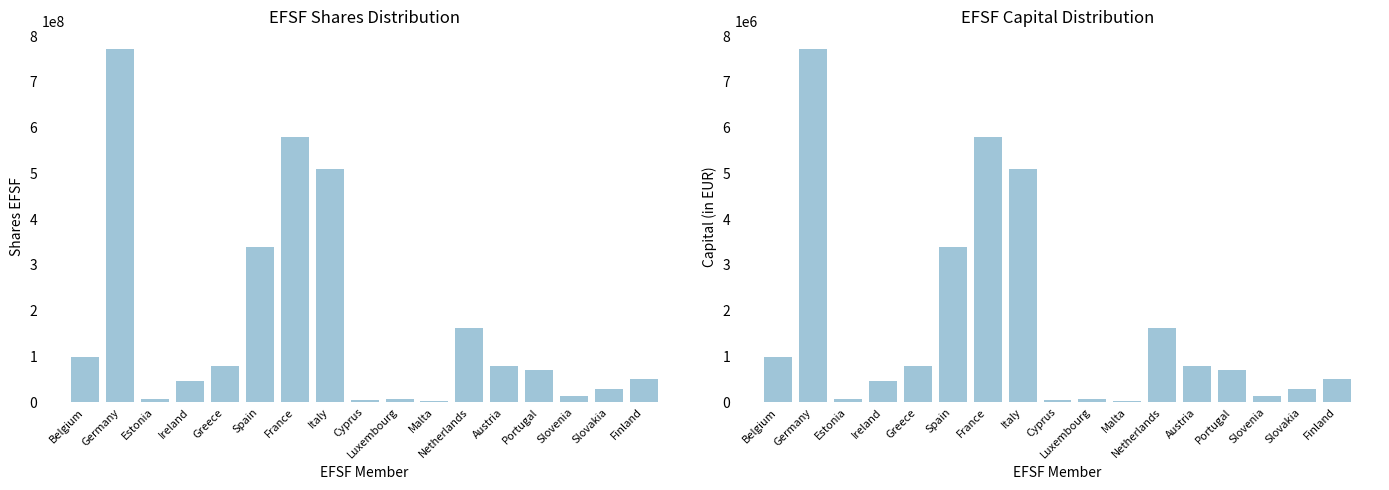

Reading right to left, extract all data points from this chart.

Shares EFSF: 51097174.0	28256464.0	13398796.0	71329846.0	79125435.0	162521534.0	2575437.0	7119129.0	5578757.0	509243918.0	579522400.0	338392963.0	80070849.0	45261689.0	7294357.0	771706294.0	98844650.0
Capital (in EUR): 510971.7	282564.6	133988.0	713298.5	791254.3	1625215.3	25754.4	71191.3	55787.6	5092439.2	5795224.0	3383929.6	800708.5	452616.9	72943.6	7717062.9	988446.5